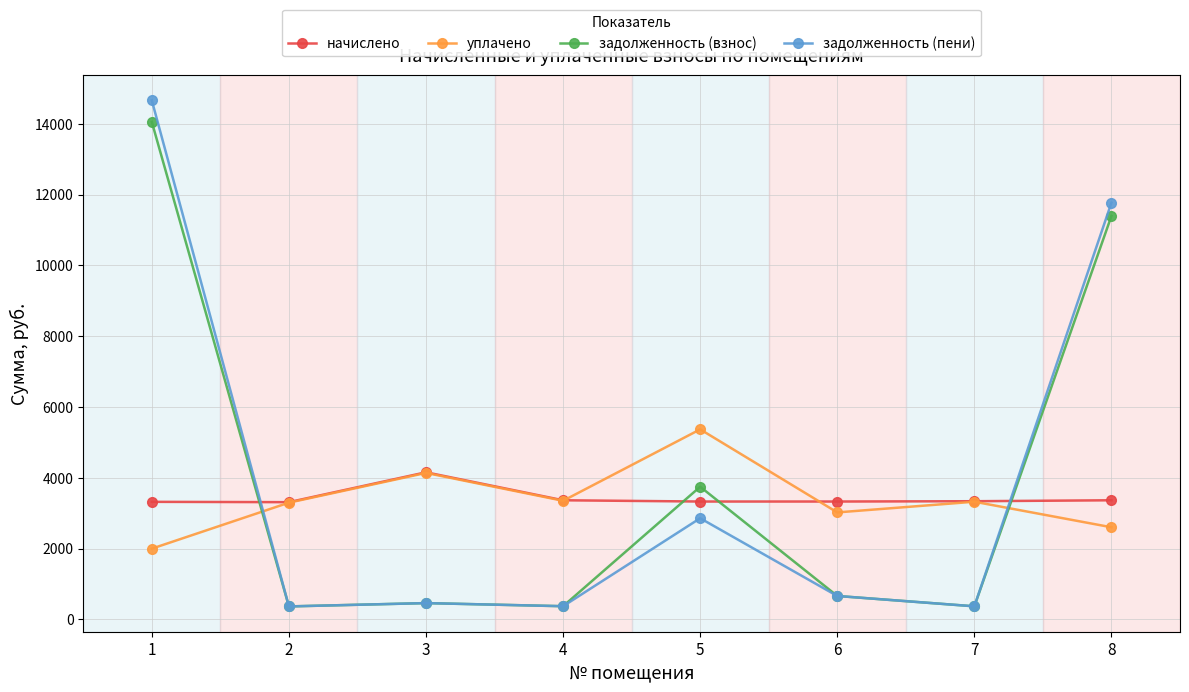

How many times do задолженность (пени) and начислено cross each other?

2